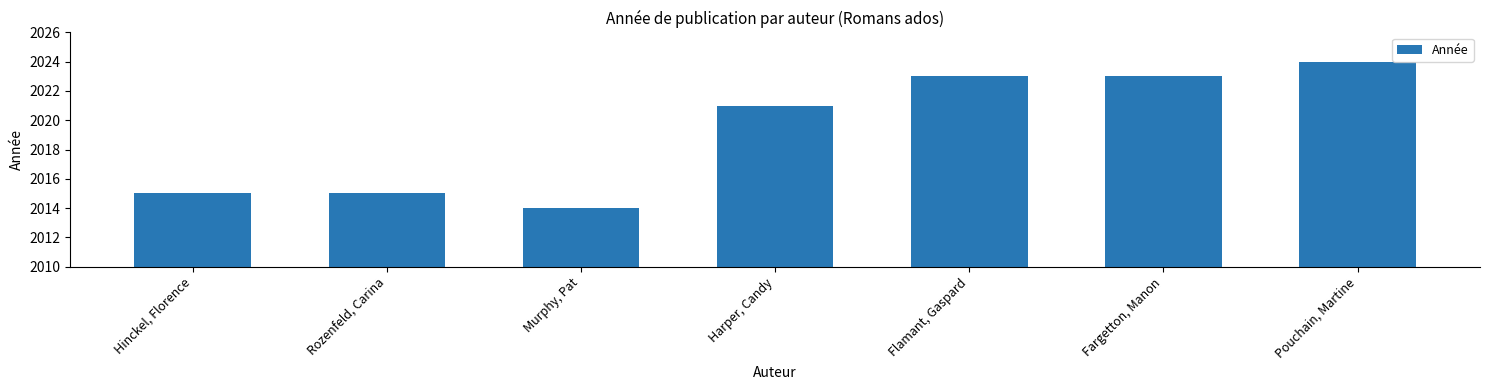

The value at Hinckel, Florence is 2015. True or false?

True